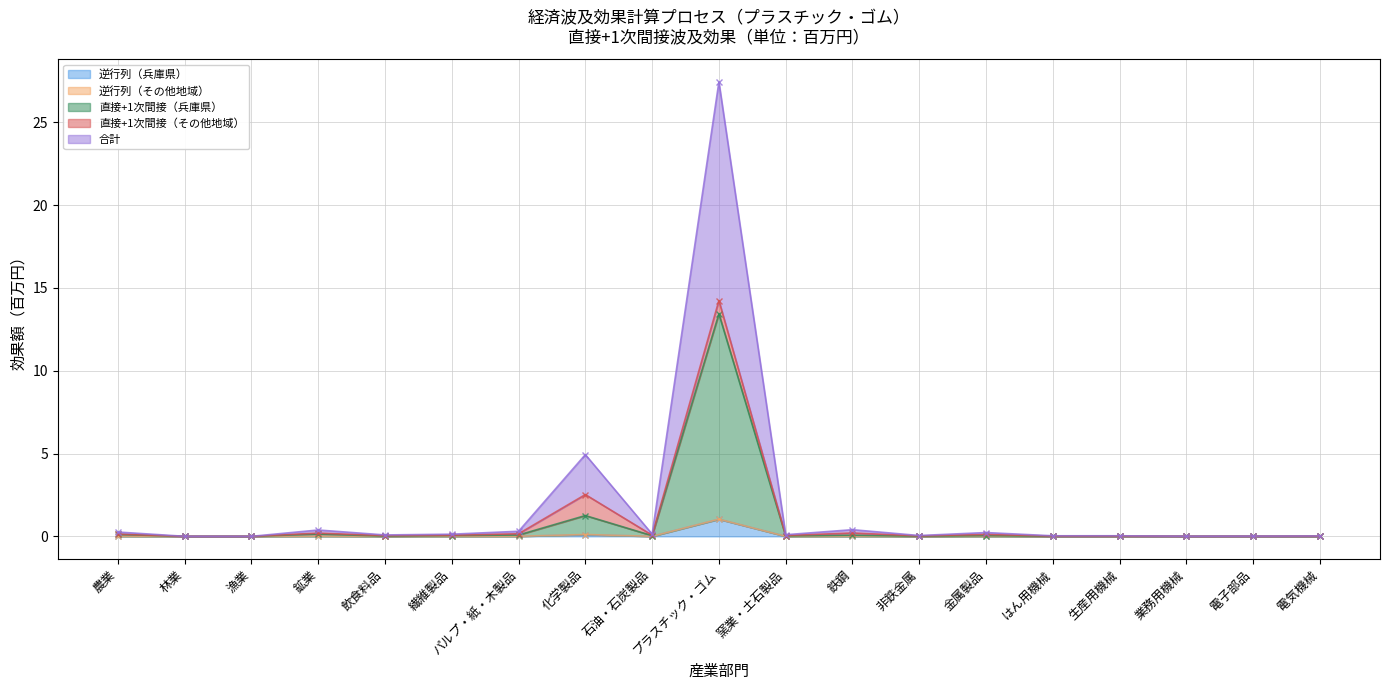

Which label corresponds to the smallest value in the chart?

漁業